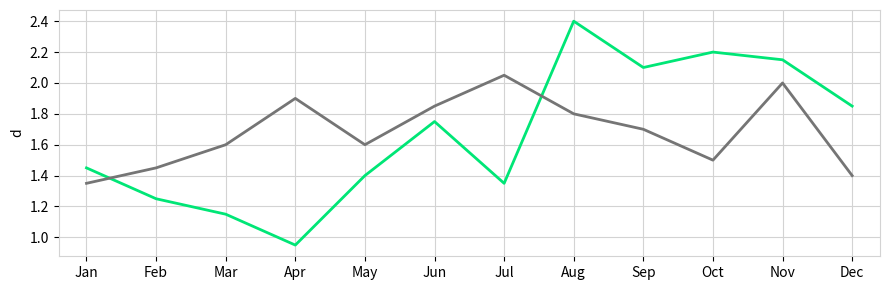

Does the chart have visible grid lines?

Yes